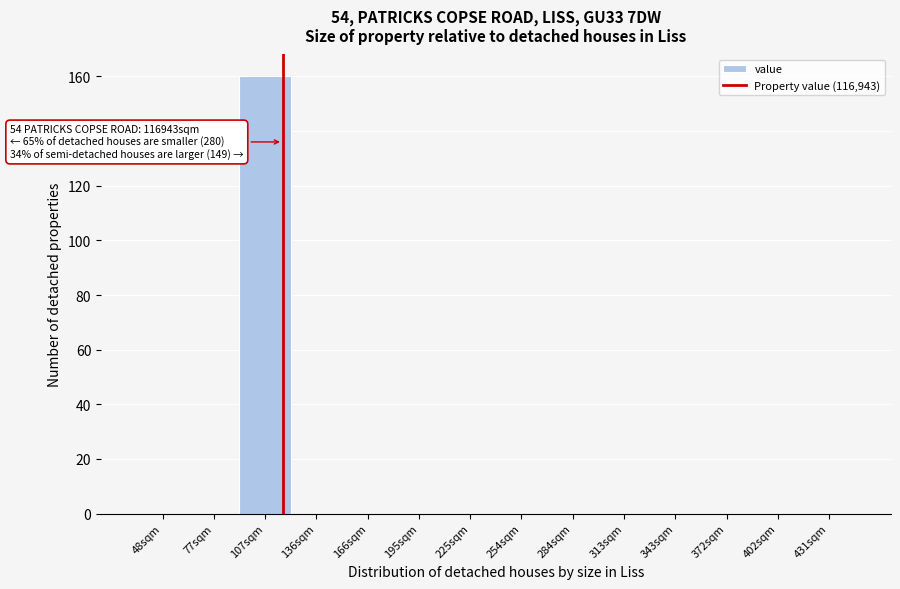

Reading left to right, transcribe all the data shown in this chart.

48sqm=0	77sqm=0	107sqm=160	136sqm=0	166sqm=0	195sqm=0	225sqm=0	254sqm=0	284sqm=0	313sqm=0	343sqm=0	372sqm=0	402sqm=0	431sqm=0